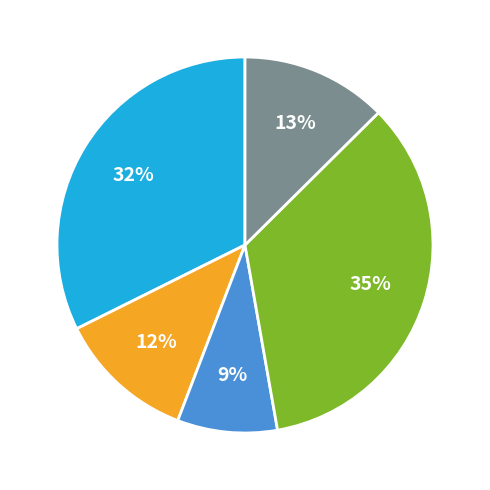

To the nearest percent, what is the average slice percentage?

20%